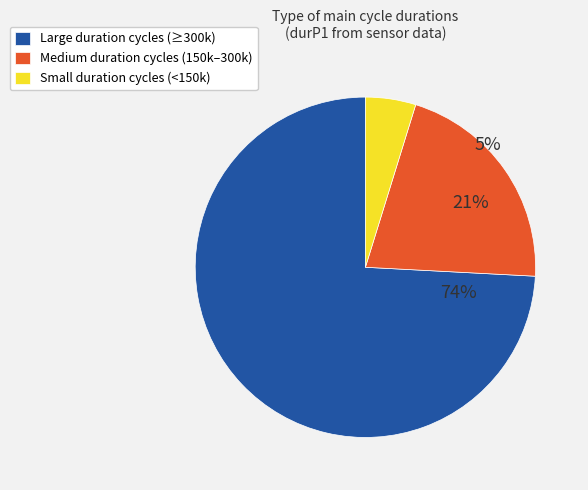

True or false: 61 accounts for 1% of the total.

False